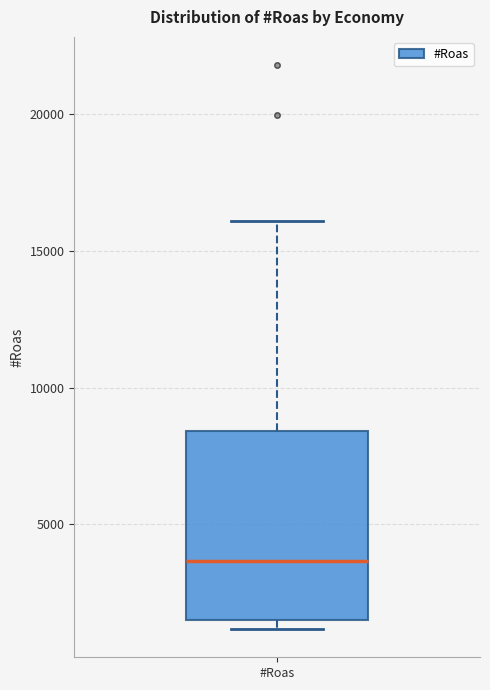

Read this box plot against the y-axis: the position of the median line, the range covered by the box, and the ends of both whiskers. The values are not printed on the chart, so give them approximately, as read against the axis.

median 3500, box 1500 to 8500, whiskers 1000 to 16000